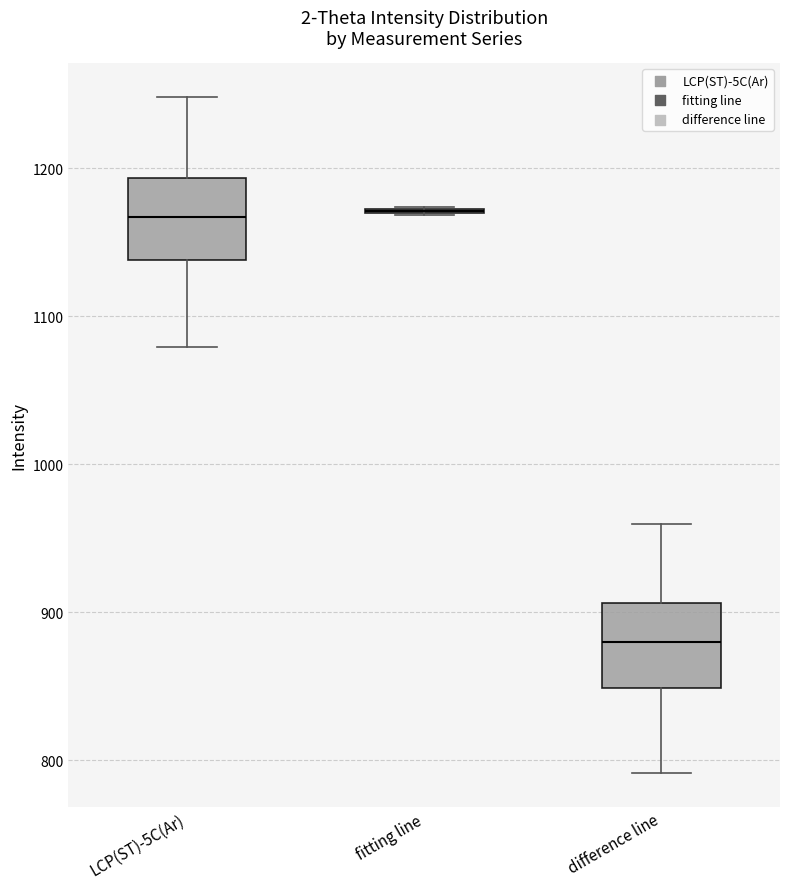

Reading left to right, transcribe this box plot: for each box, give where its median line is, the range the box spans, and where its two whiskers end, as read against the y-axis. The values are not printed on the chart, so give them approximately, as read against the axis.

LCP(ST)-5C(Ar): median 1170, box 1140 to 1190, whiskers 1080 to 1250
fitting line: box collapsed to a line at 1170, whiskers 1170 to 1170
difference line: median 880, box 850 to 910, whiskers 790 to 960